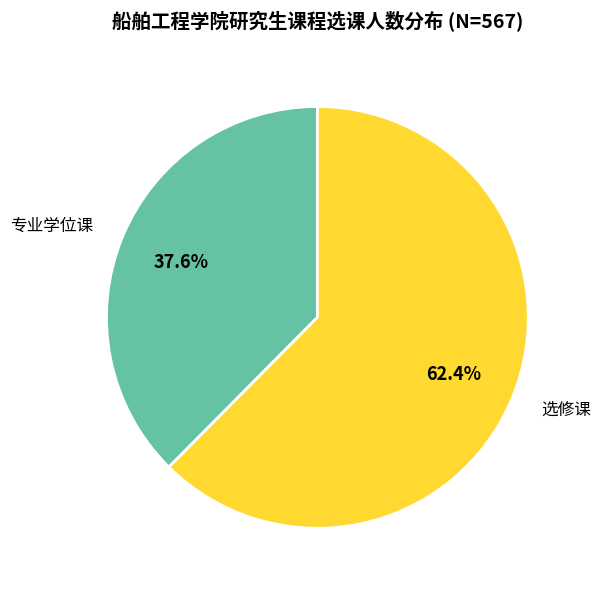

Between 选修课 and 专业学位课, which is larger?

选修课